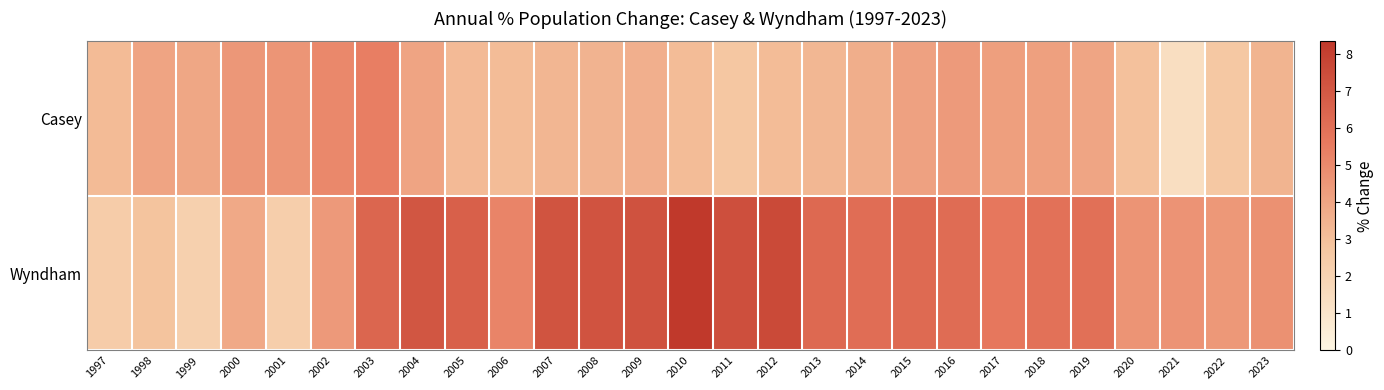

Between 2016 and 2021, which series saw the biggest shift?

Casey